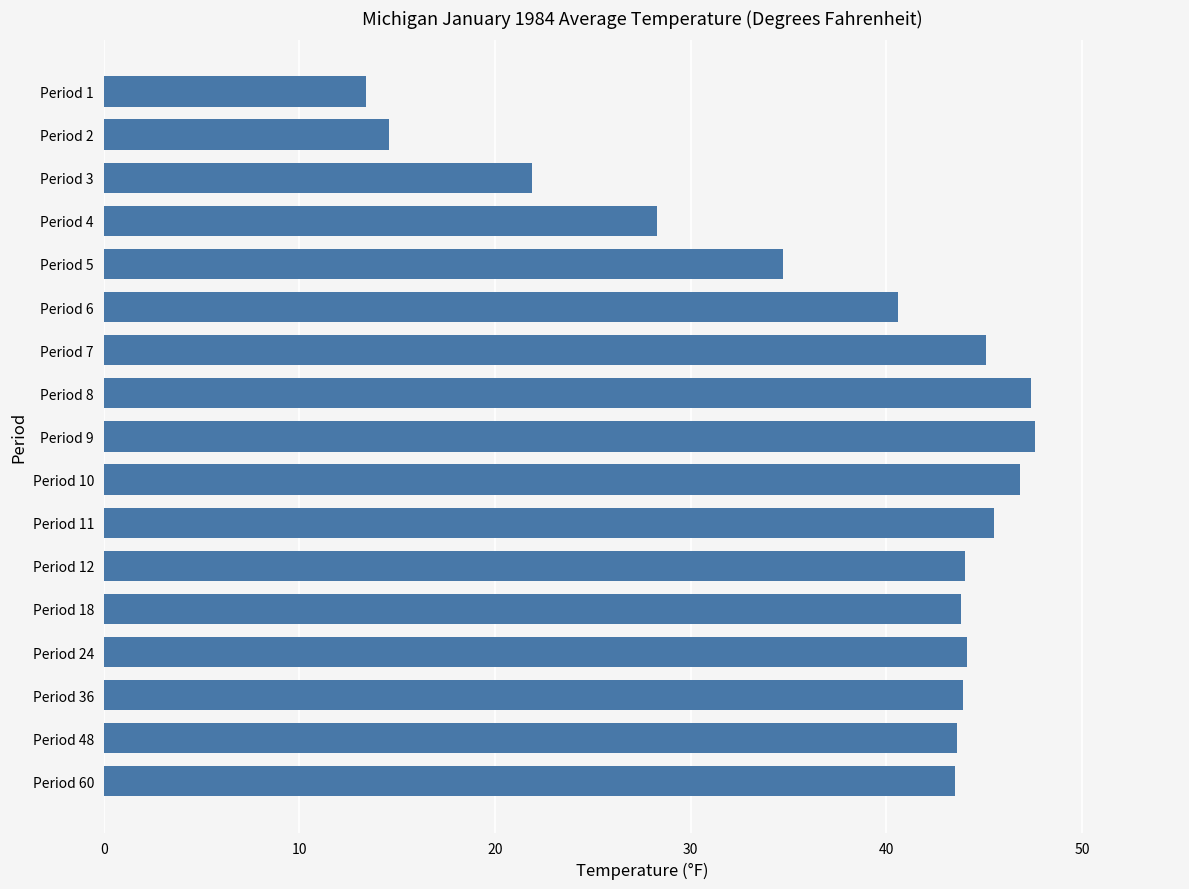

Is it true that the value at Period 12 is 14.5?

False